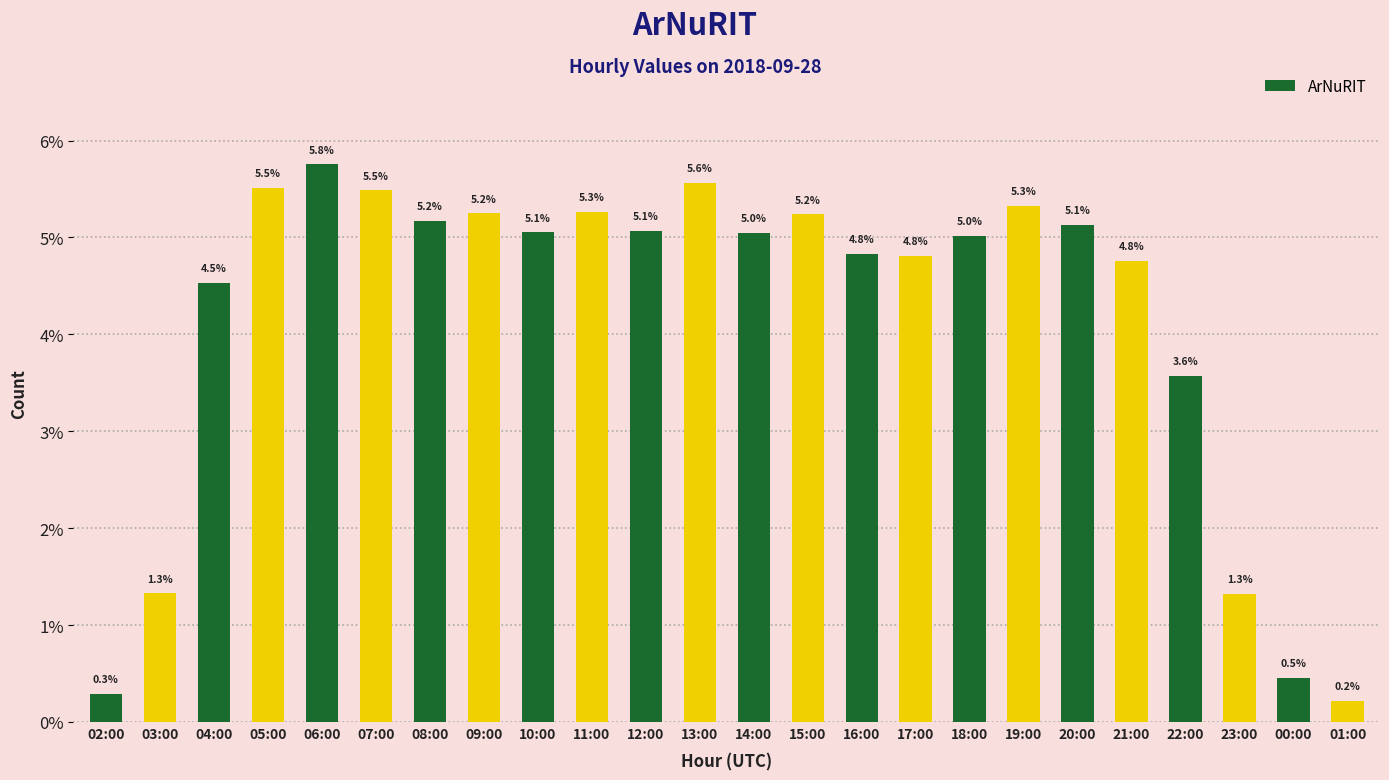

The chart shows a value of 0.1 at 17:00. True or false?

False